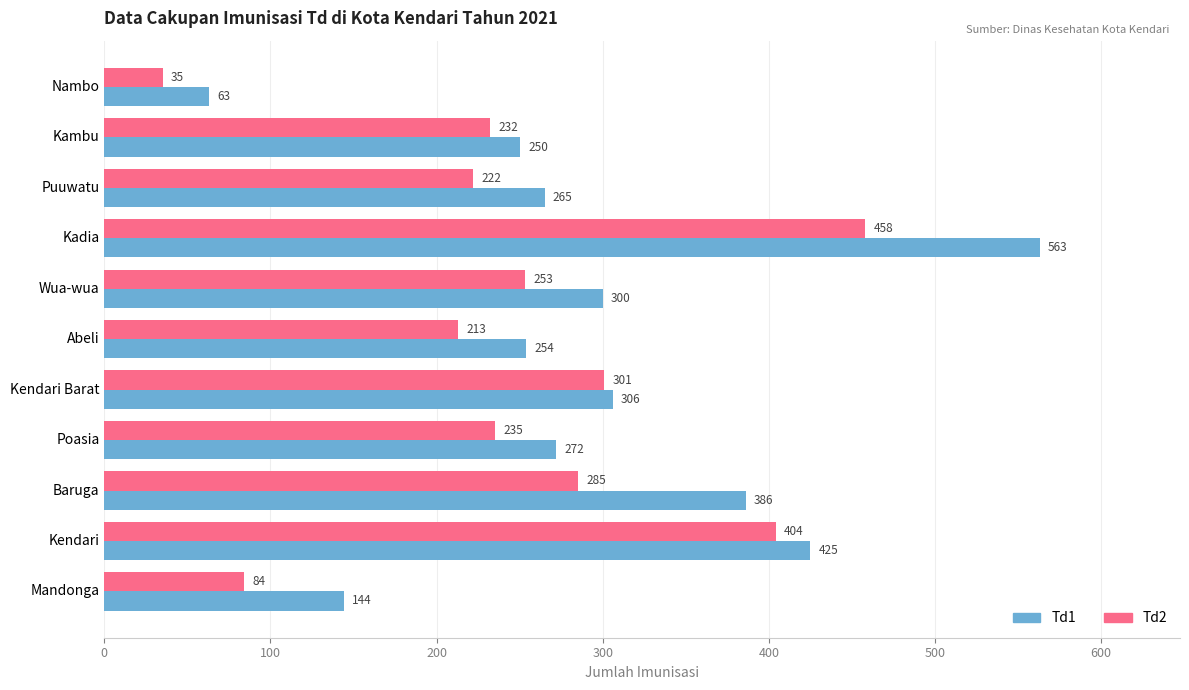

What value does the Td1 series have at Poasia, to the nearest 50?

250